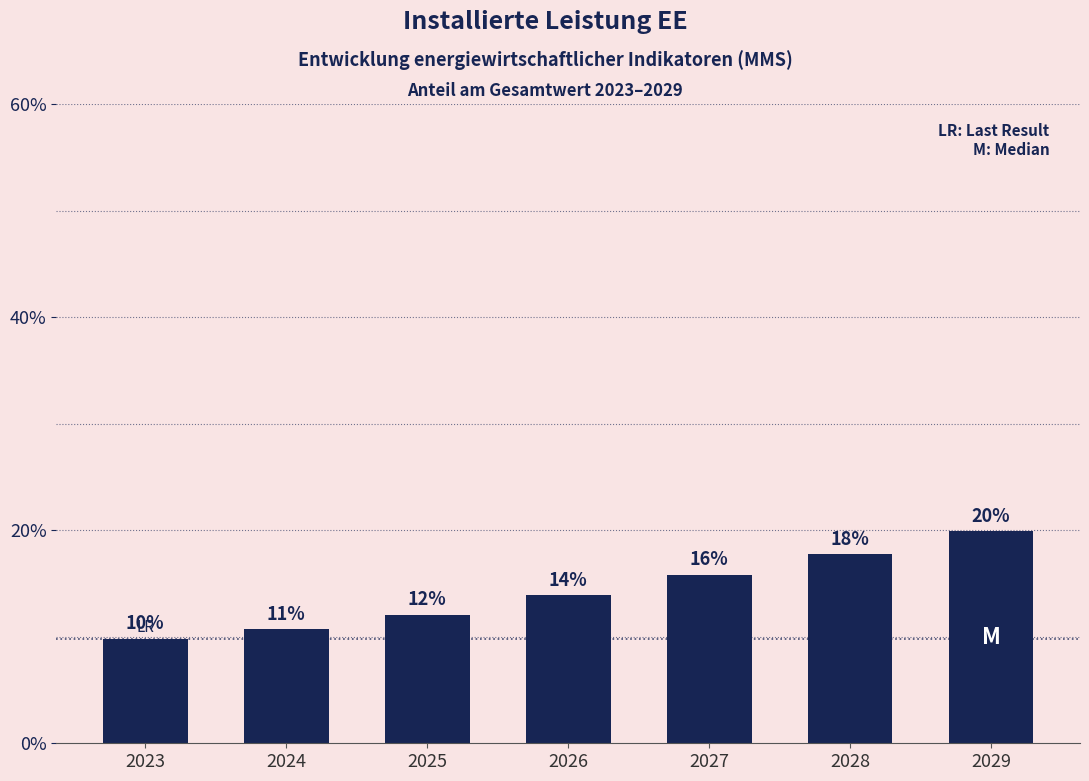

What is the difference between the maximum and minimum values?

10.1